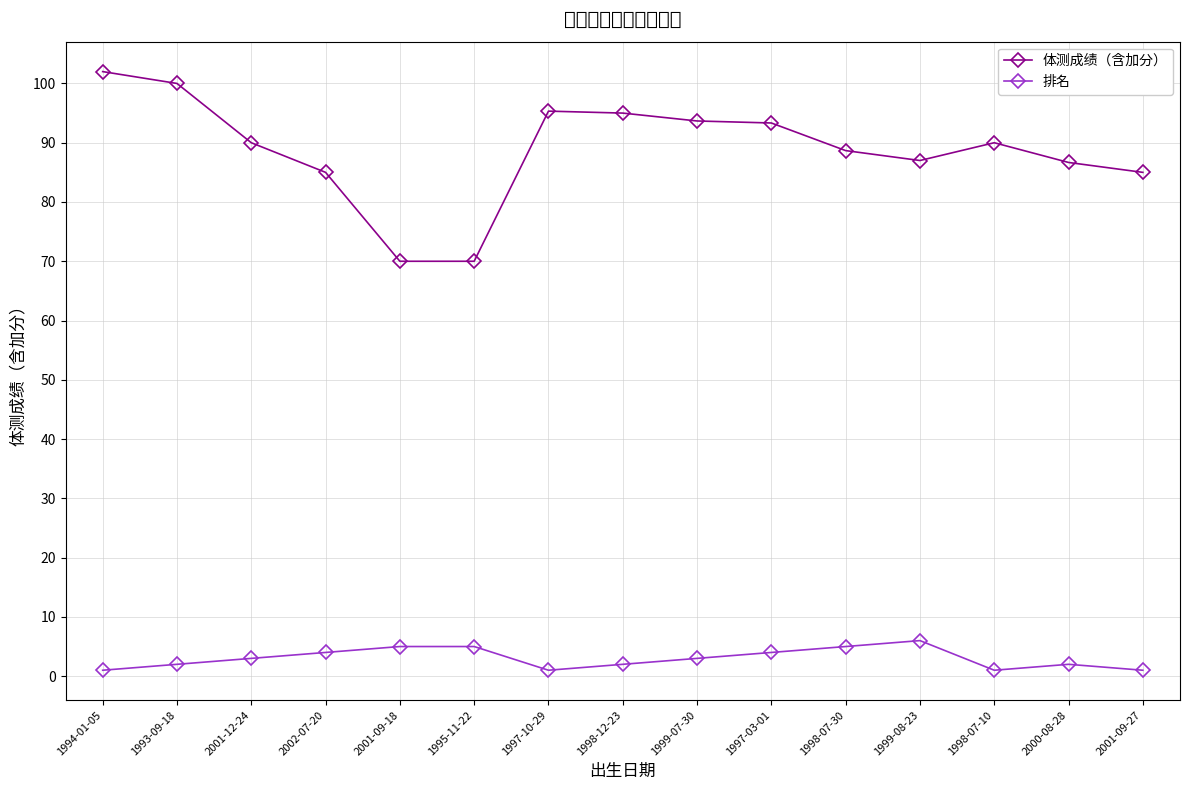

How many values in the 排名 series are below 3?

7